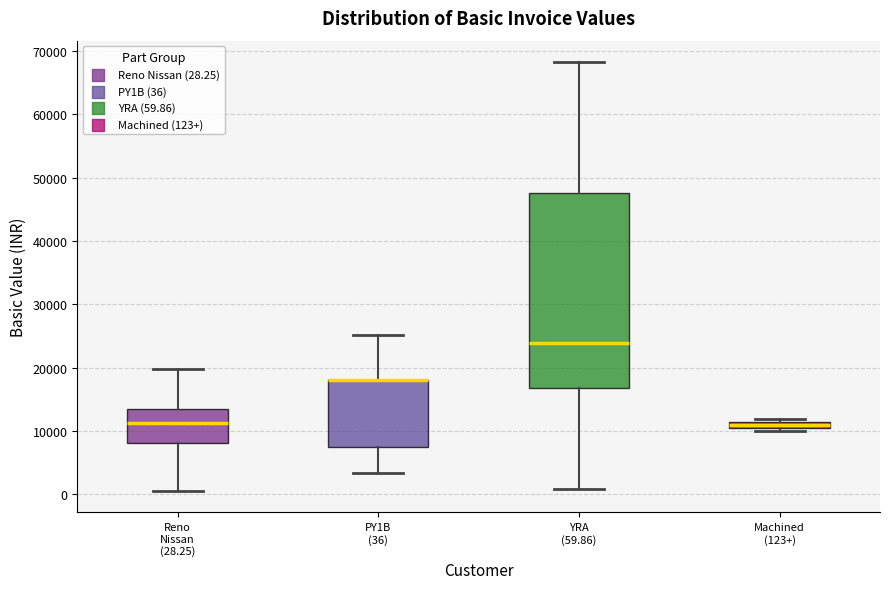

Where is the lower edge of the box for Machined (123+) on the y-axis? The values are not printed on the chart, so give them approximately, as read against the axis.

10000